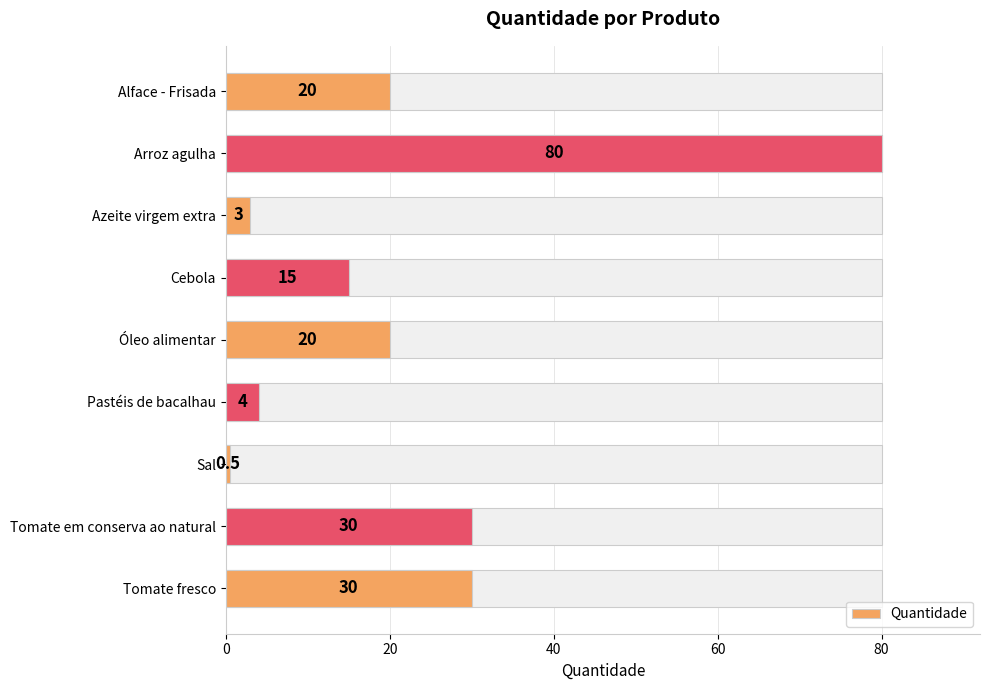

Are the bars horizontal?

Yes